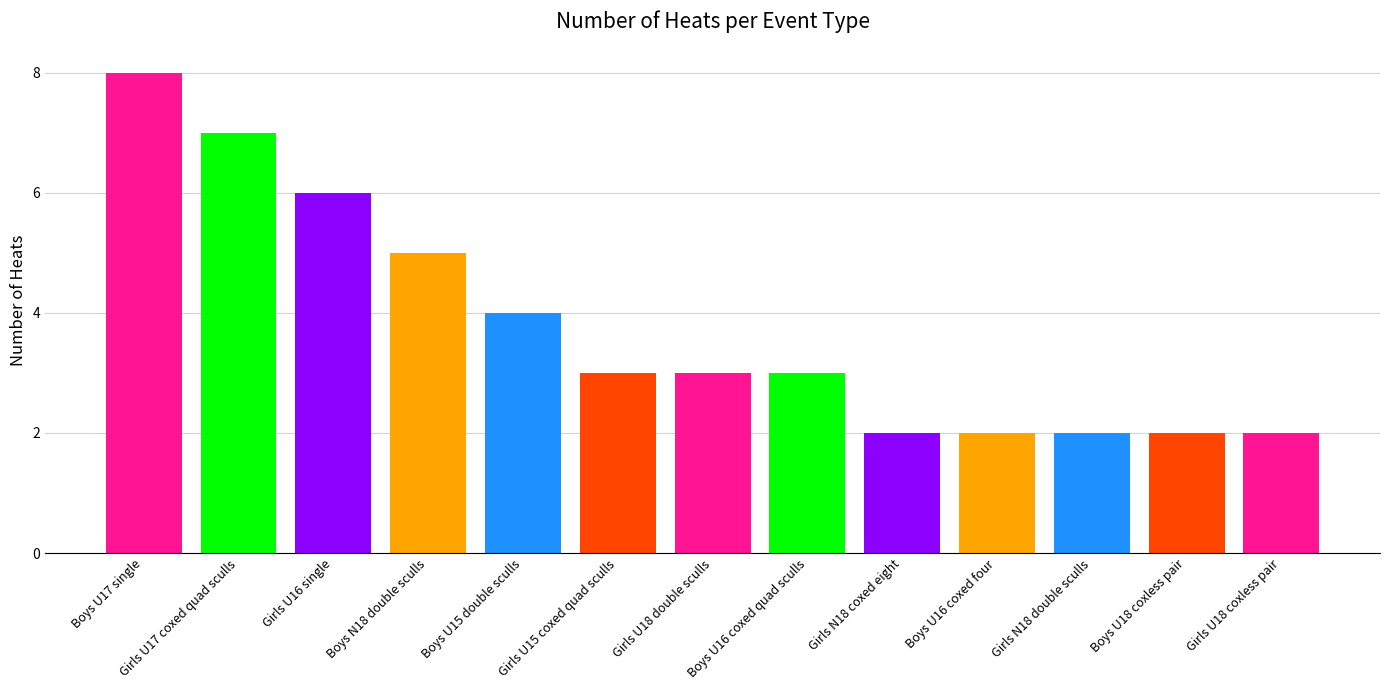

How many categories are shown in the chart?

13